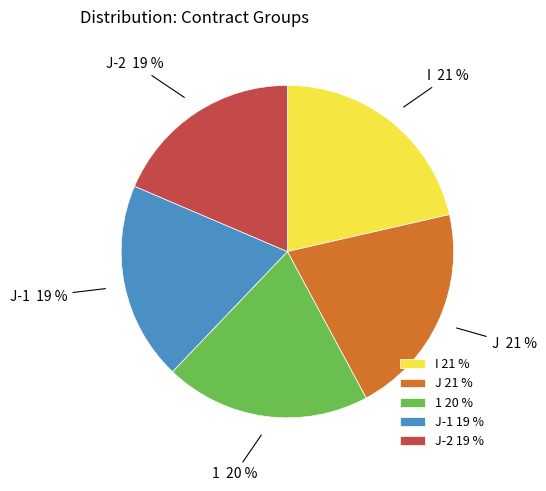

Is there any slice that represents more than half of the pie?

No